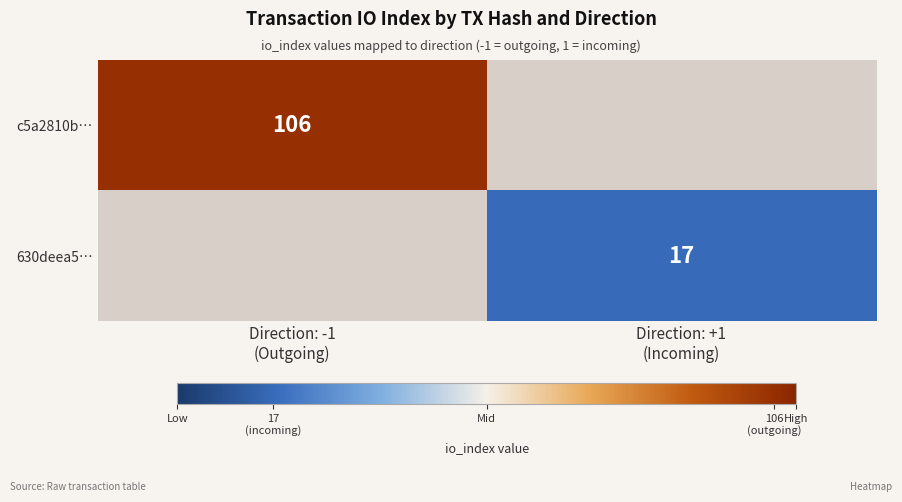

Rank the series at Direction: -1 (Outgoing) from highest to lowest value.

c5a2810b…, 630deea5…